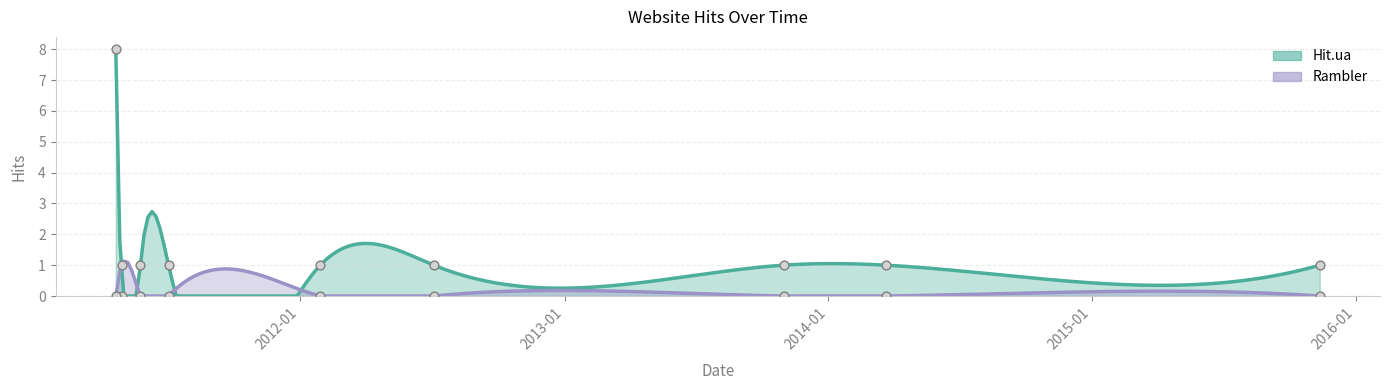

Which series has the largest Y range (max minus min)?

Hit.ua